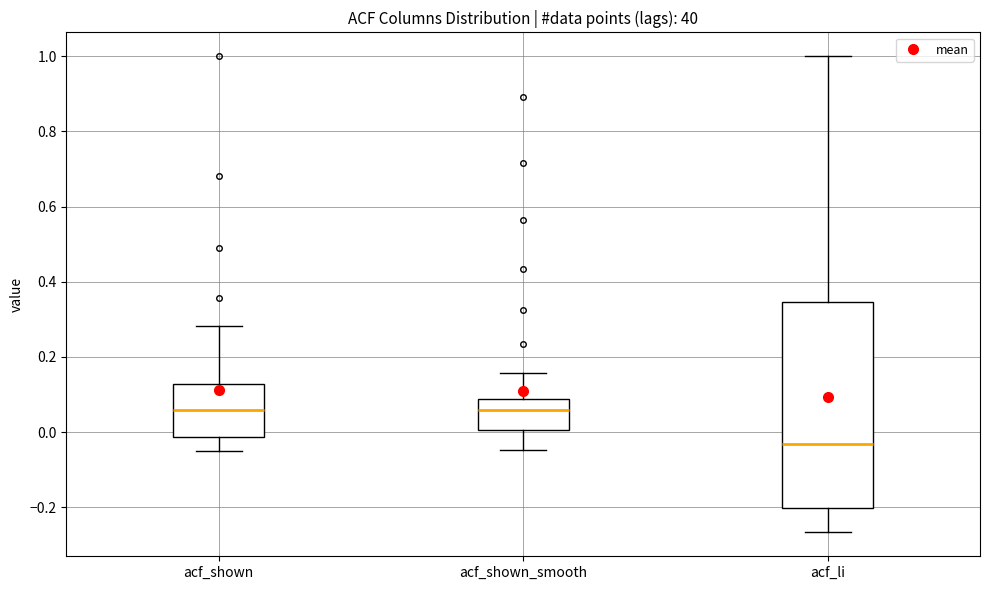

Where does the upper whisker of the box for acf_shown_smooth end on the y-axis? The values are not printed on the chart, so give them approximately, as read against the axis.

0.16